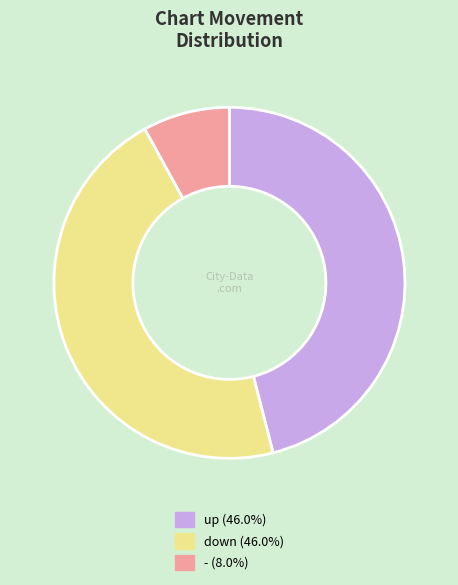

Is it true that - is 8% of the pie?

True